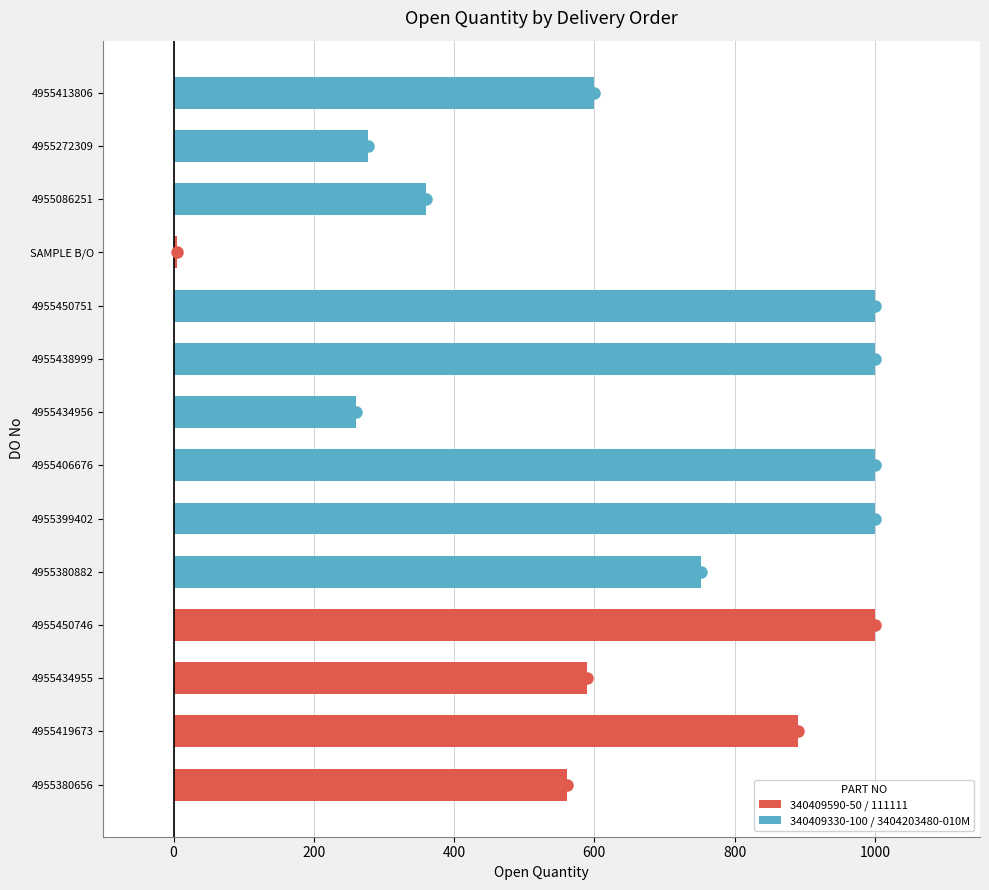

How many series are shown in this chart?

1